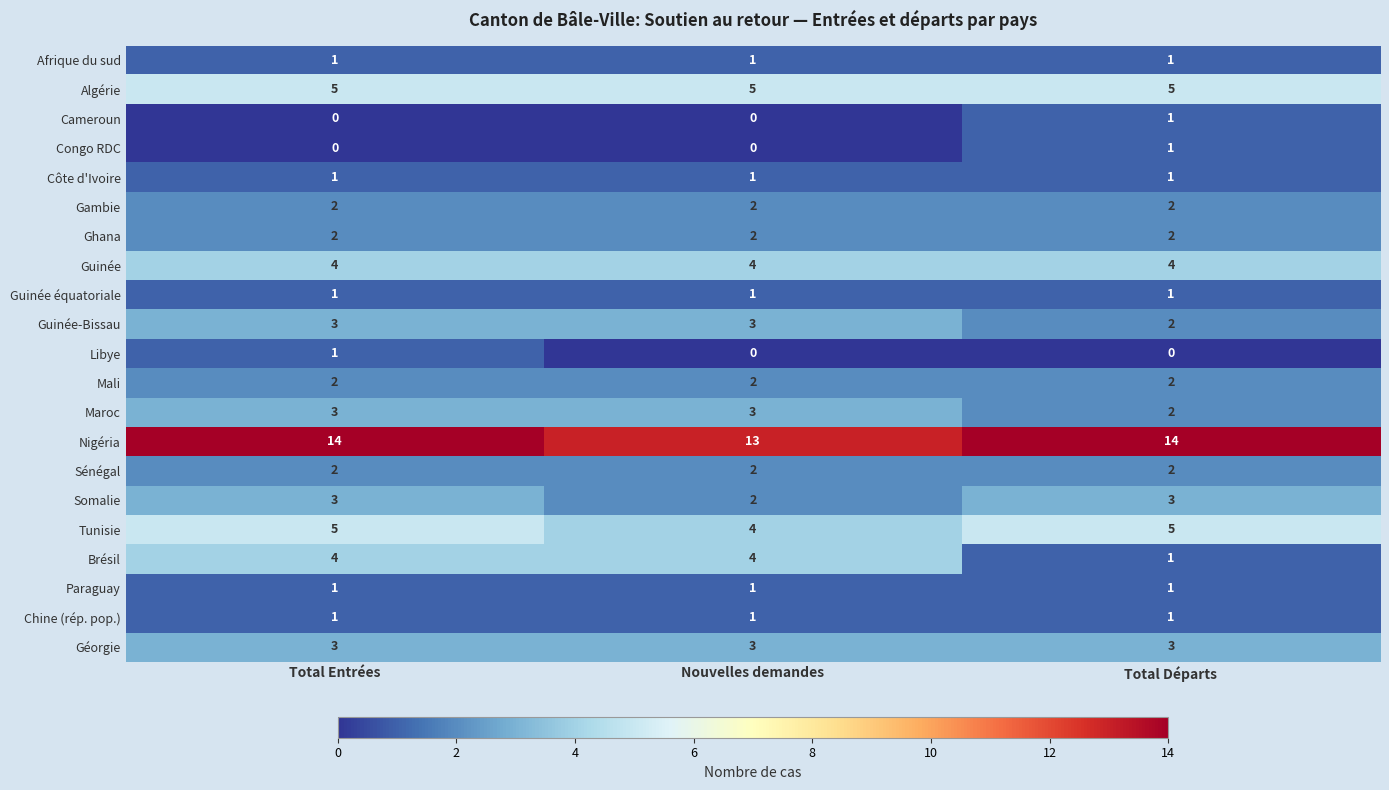

What is the average value of the Somalie series?

3